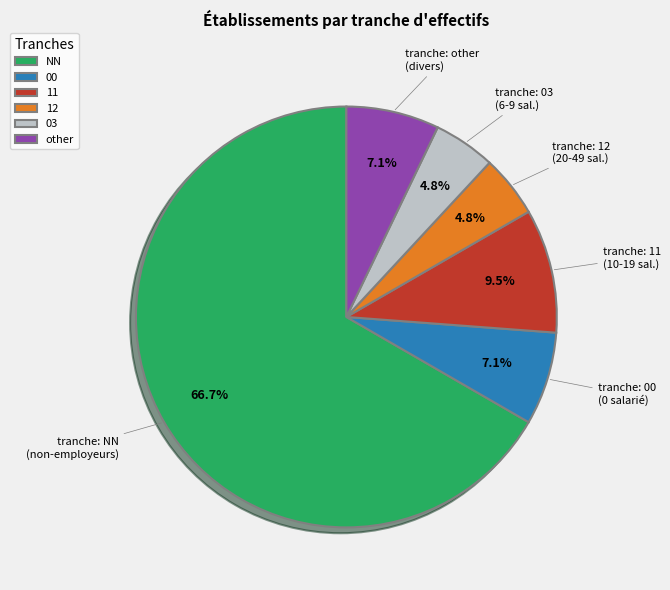

Count the number of slices in the pie.

6